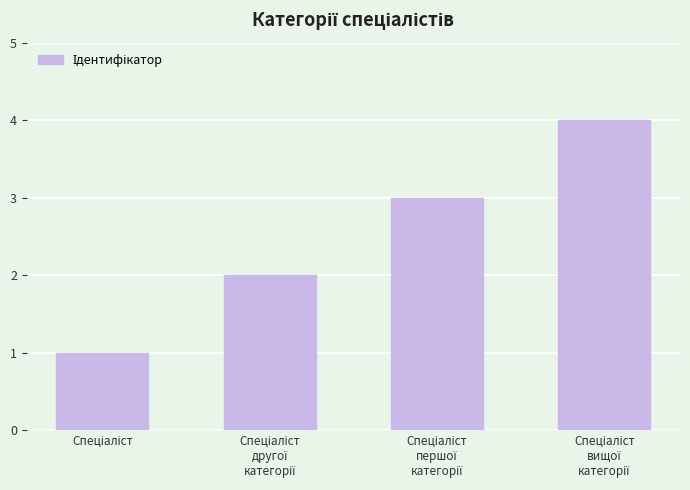

What is the sum of all values?

10